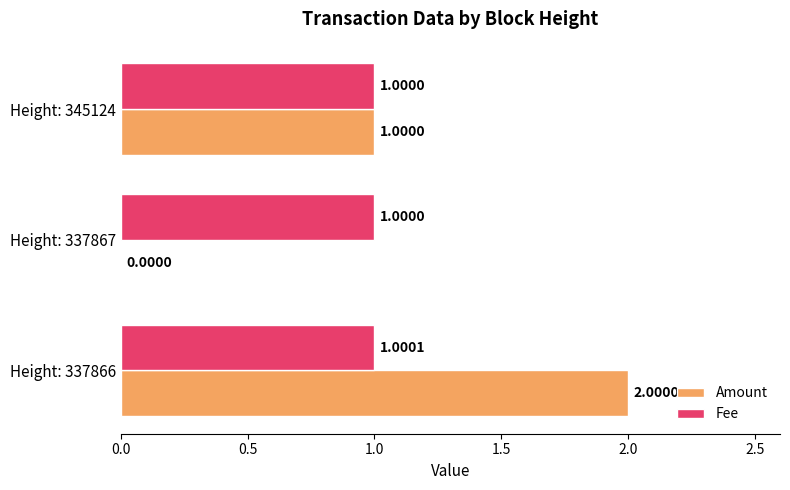

What is the total value across all series at Height: 337867?

1.0